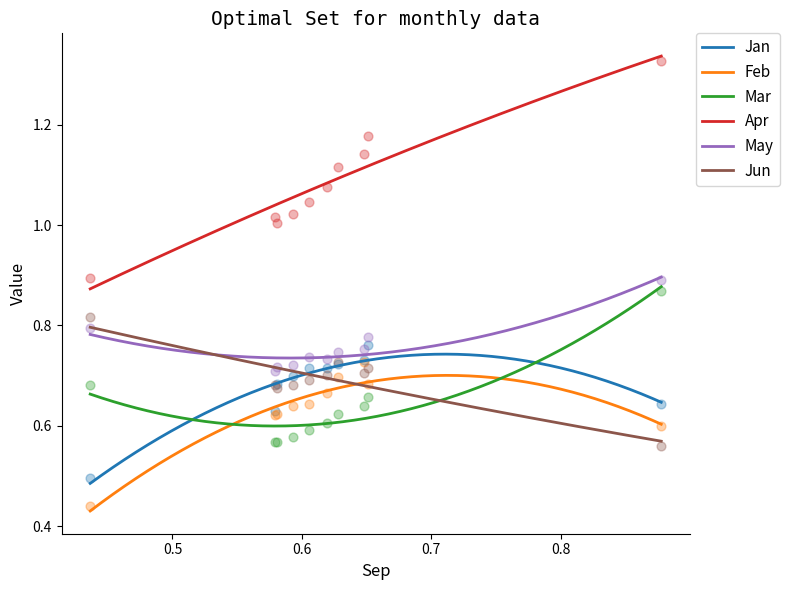

Which series has the widest spread of Y values?

Apr